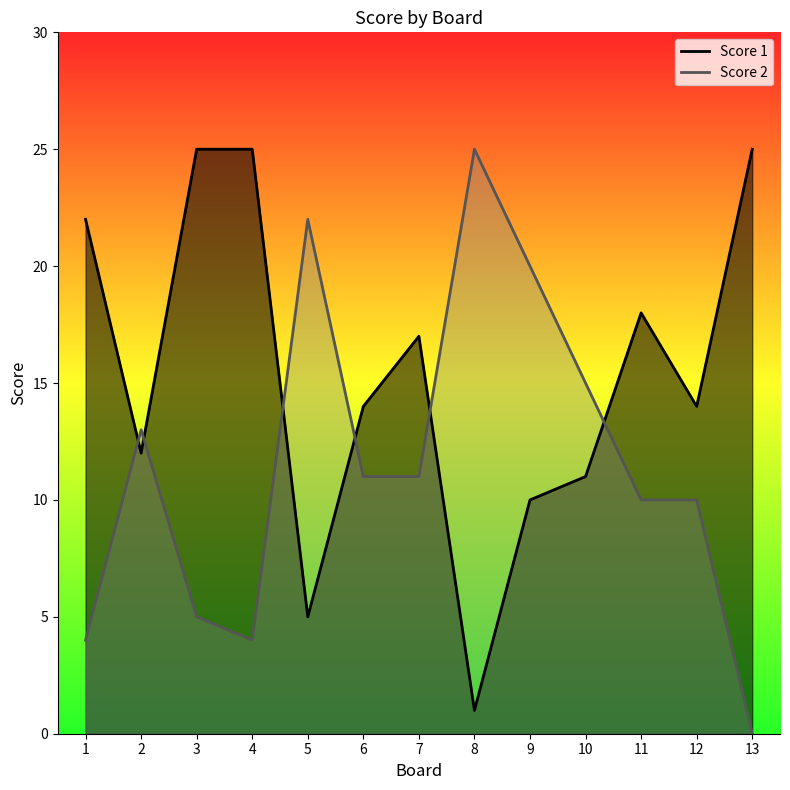

How many interior local valleys does the Score 2 series have?

1